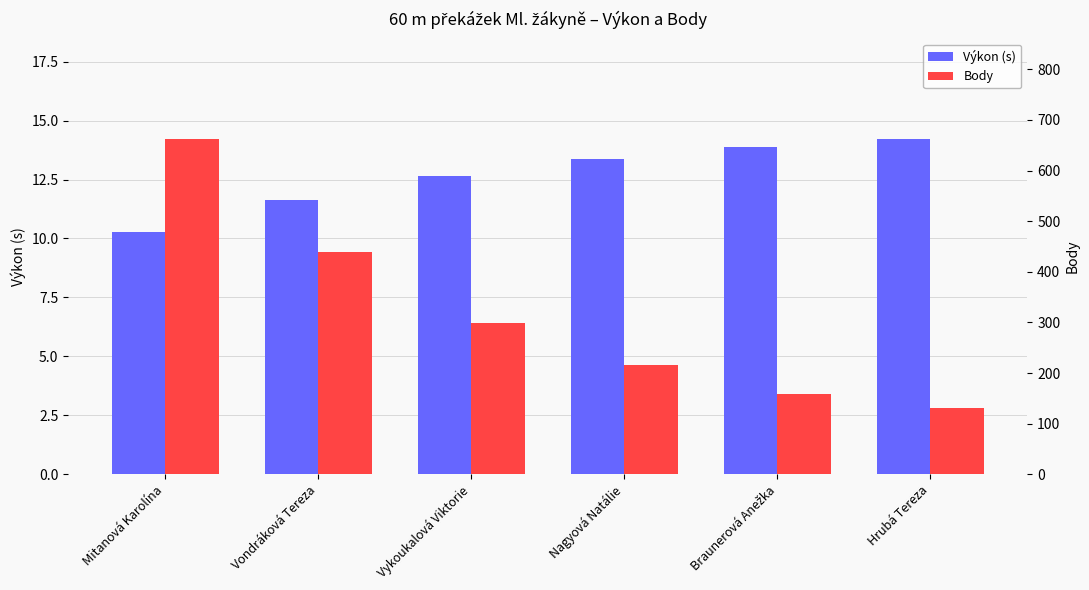

What is the label of the 5th bar from the right?

Vondráková Tereza